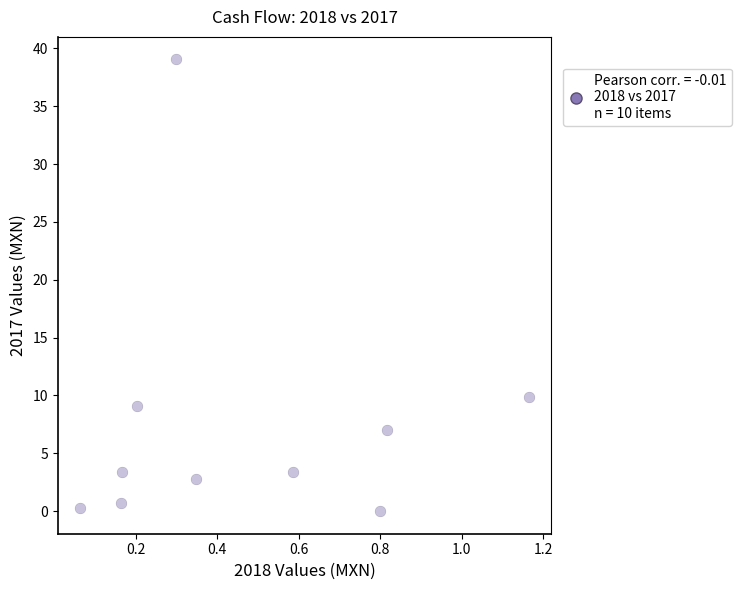

What Y value in the scatter plot is closest to 19?

9.8